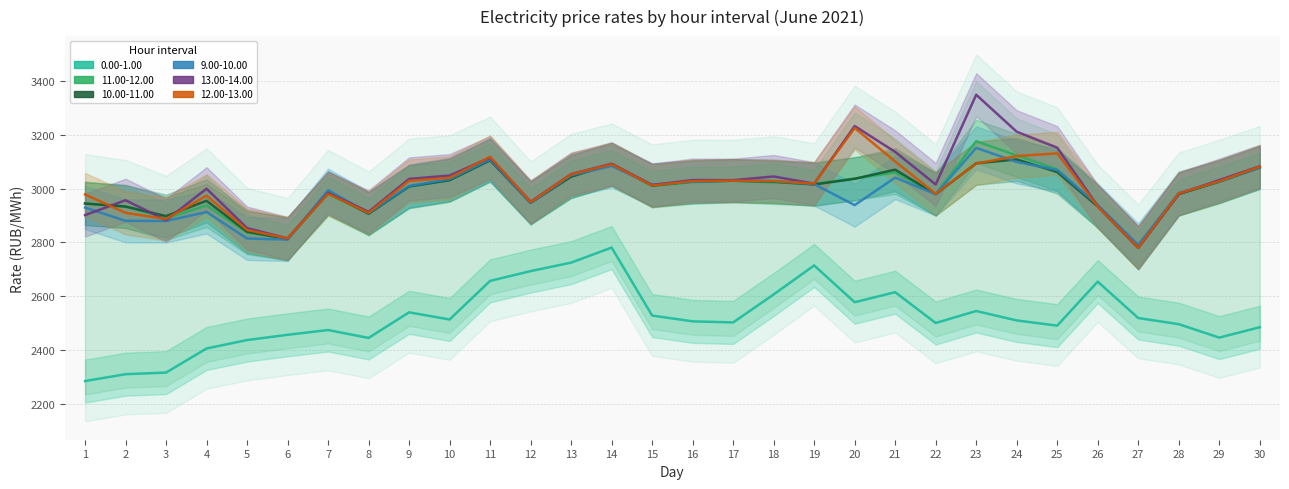

At which label is 13.00-14.00 closest to 3064?

13